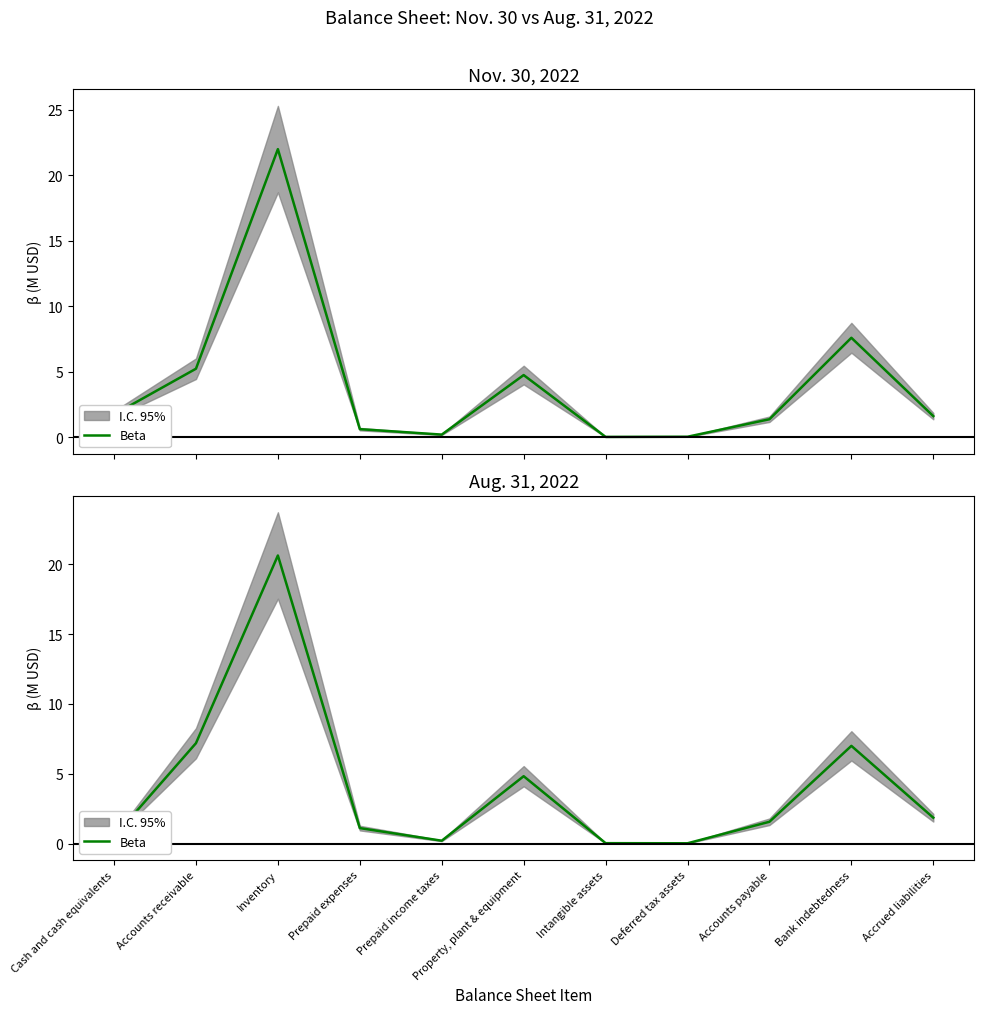

At which category does the chart reach its peak across all series?

Inventory